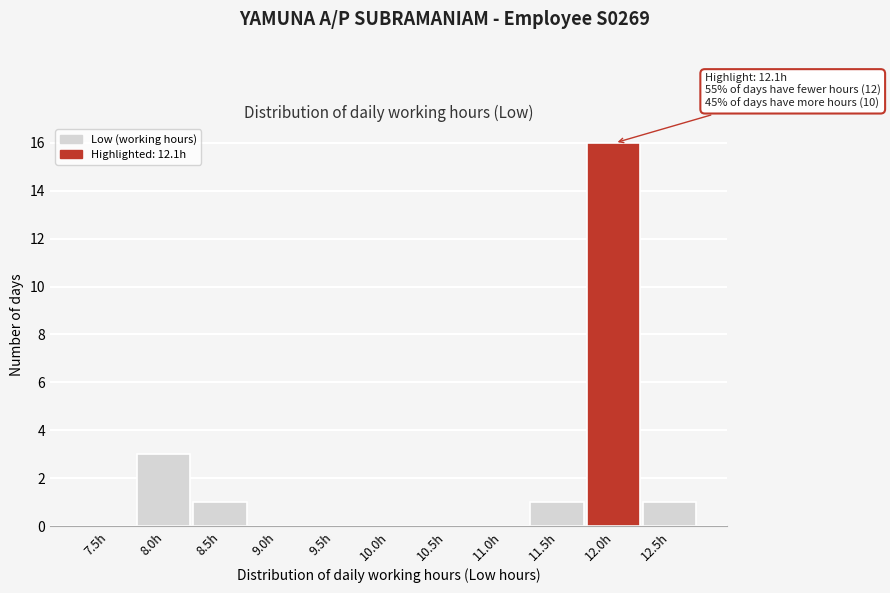

Reading left to right, extract all data points from this chart.

7.5h=0	8.0h=3	8.5h=1	9.0h=0	9.5h=0	10.0h=0	10.5h=0	11.0h=0	11.5h=1	12.0h=16	12.5h=1